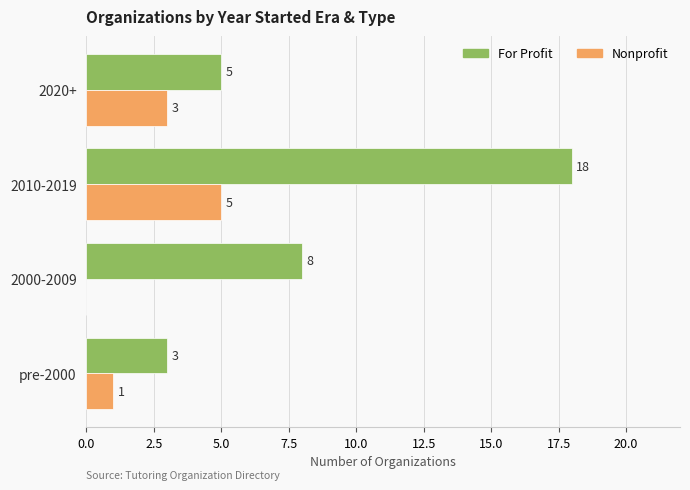

What is the sum of all Nonprofit values?

9